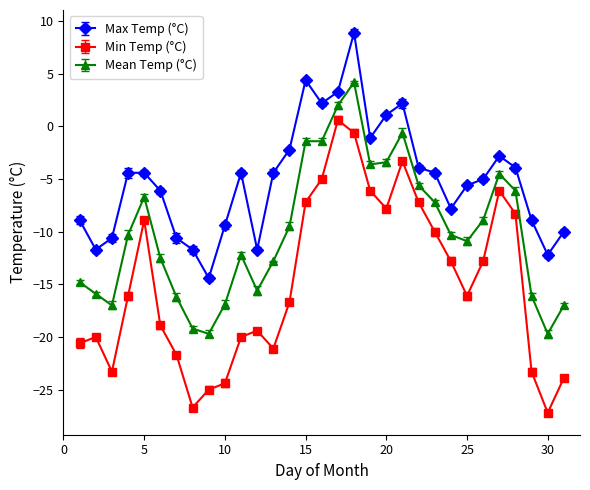

True or false: Min Temp (°C) and Mean Temp (°C) cross at least once.

False